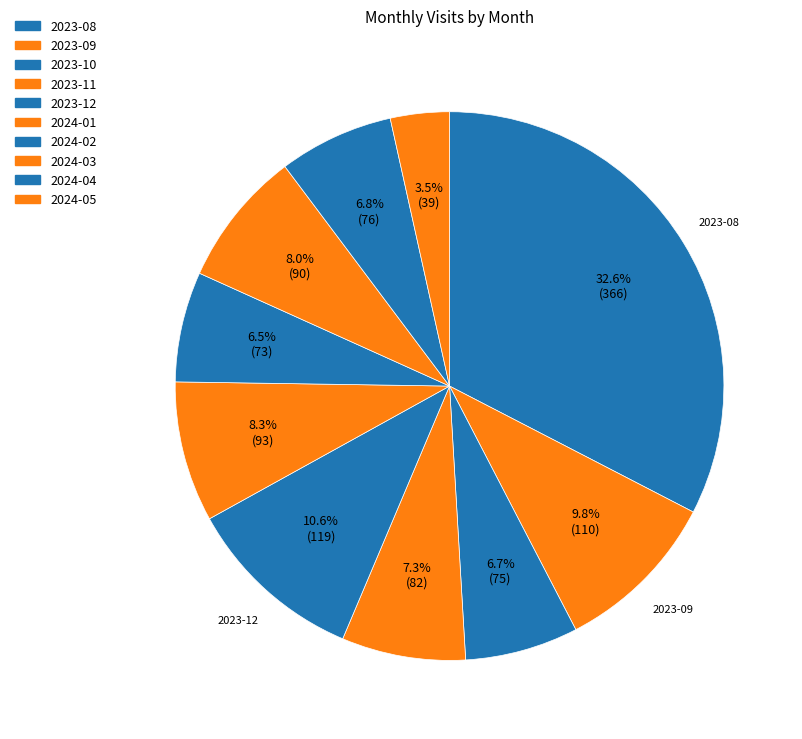

How many slices are in this pie chart?

10